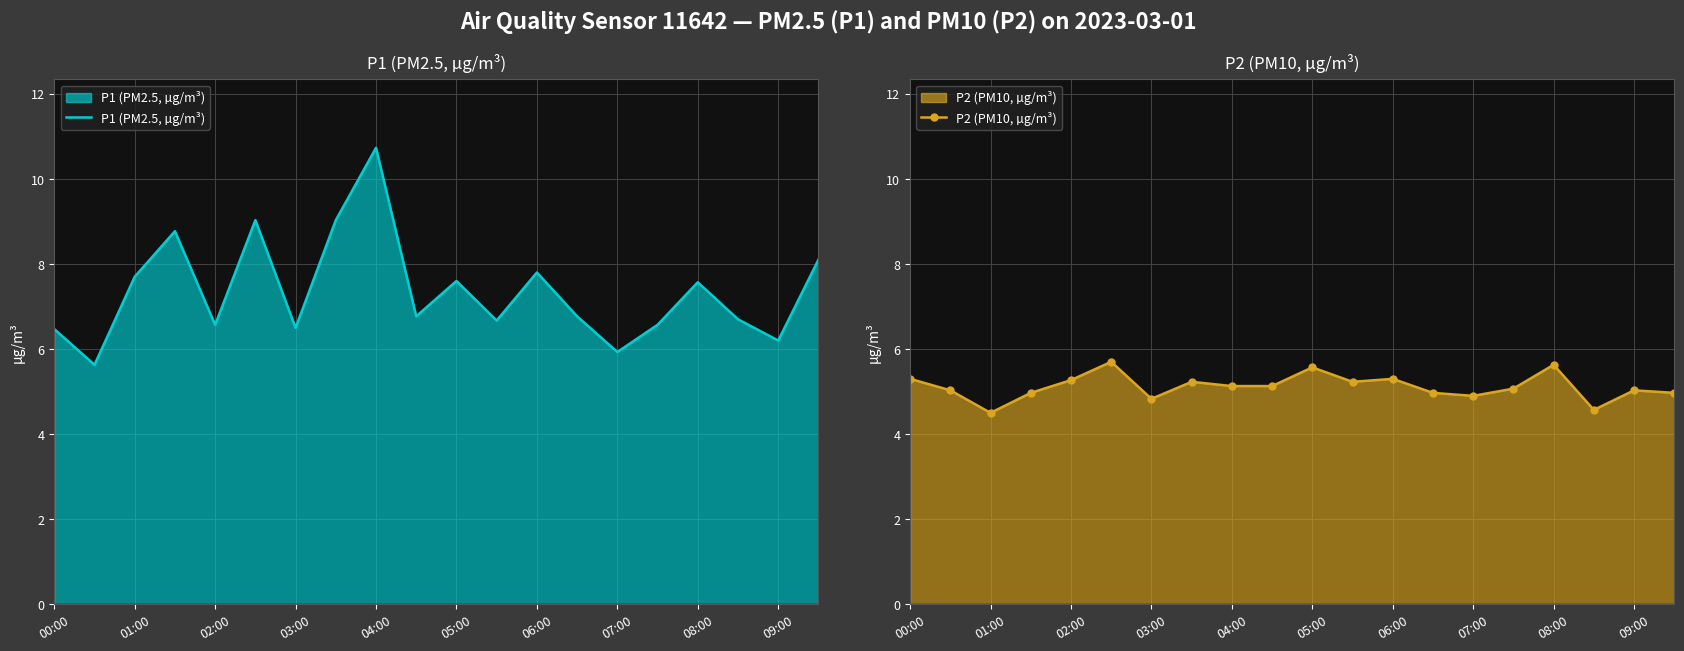

The value of P1 (PM2.5, µg/m³) at 00:00 is 9.8. True or false?

False